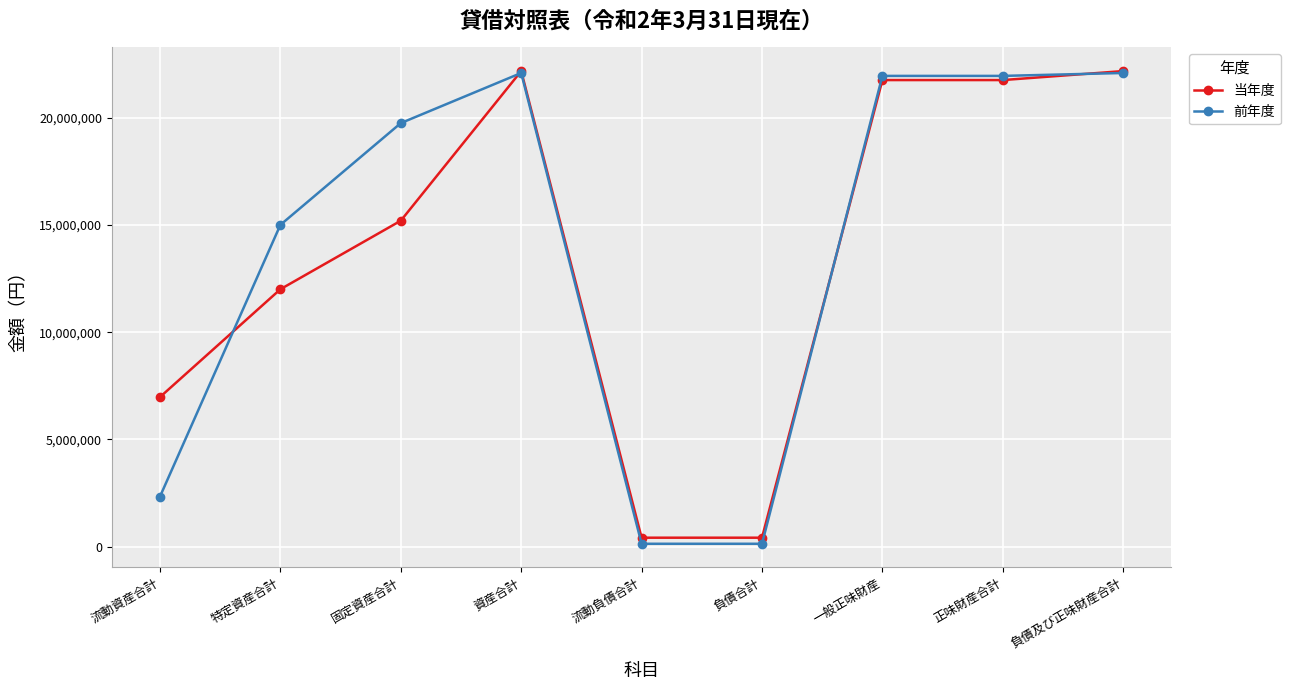

At which label is 当年度 closest to 11293542?

特定資産合計